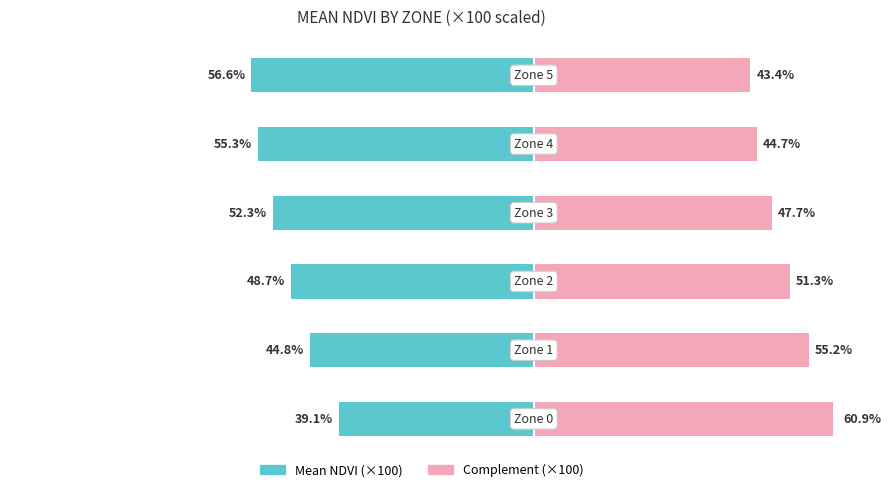

Are the bars horizontal?

Yes